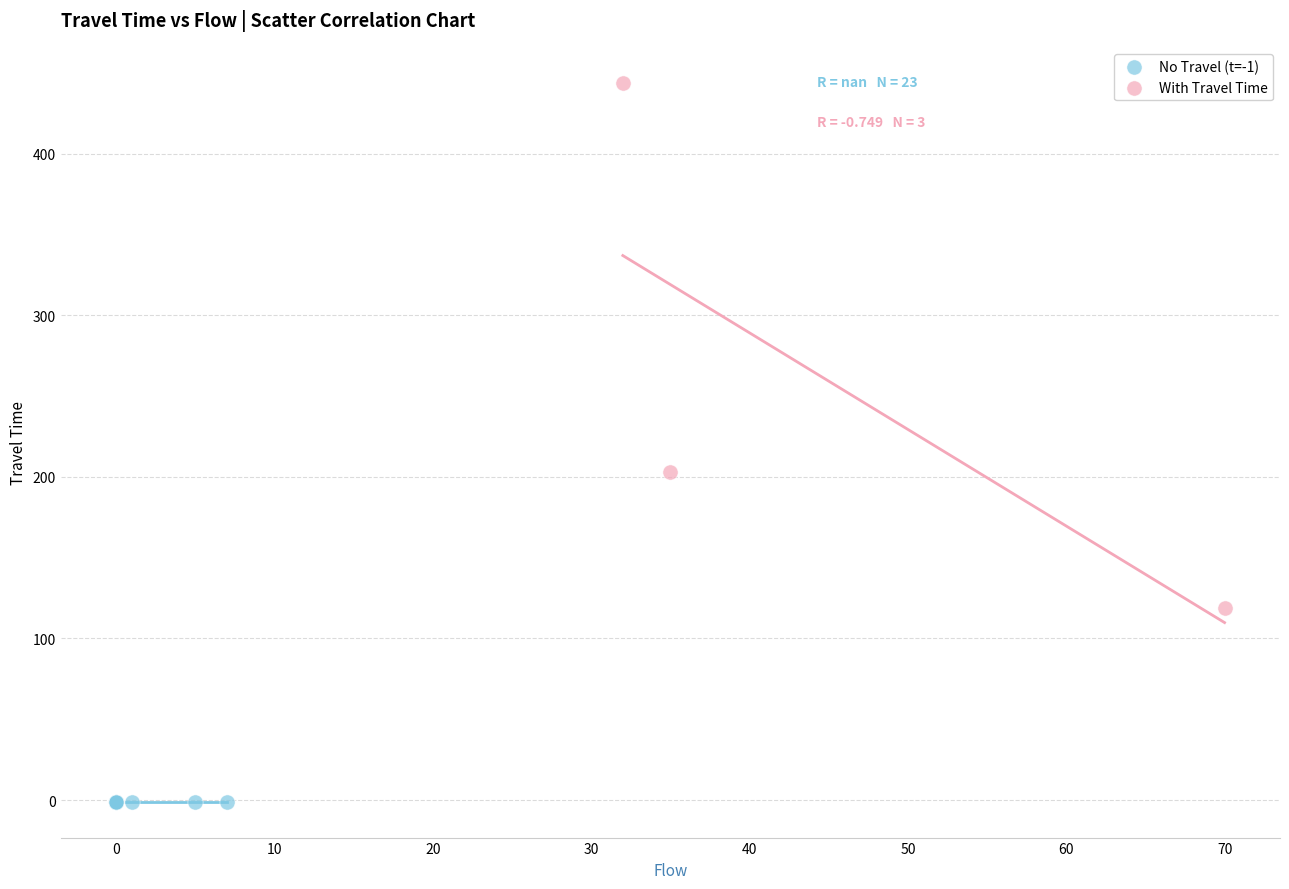

Which series contains the highest Y value?

With Travel Time